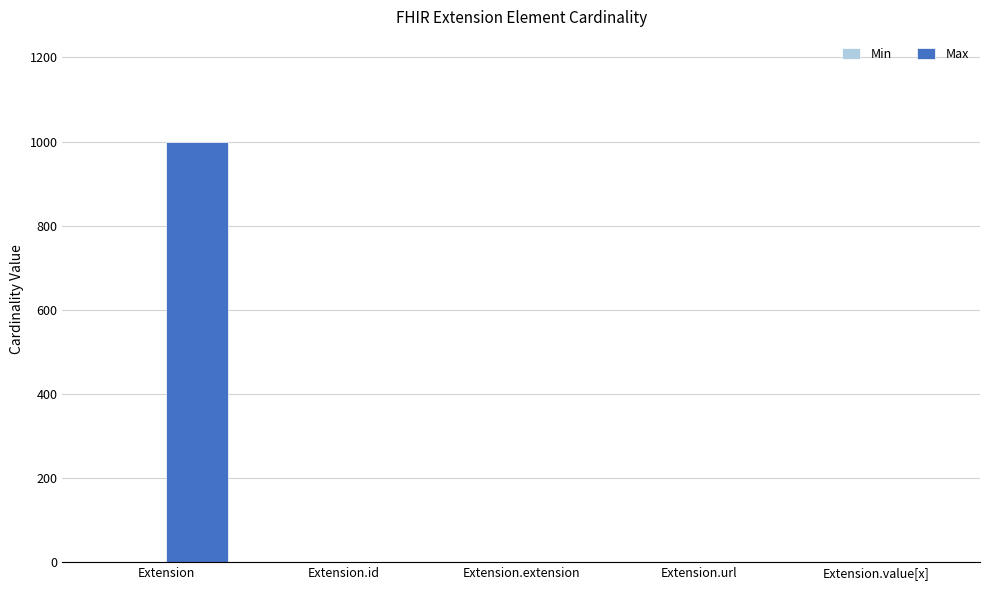

What is the sum of all Max values?

1002